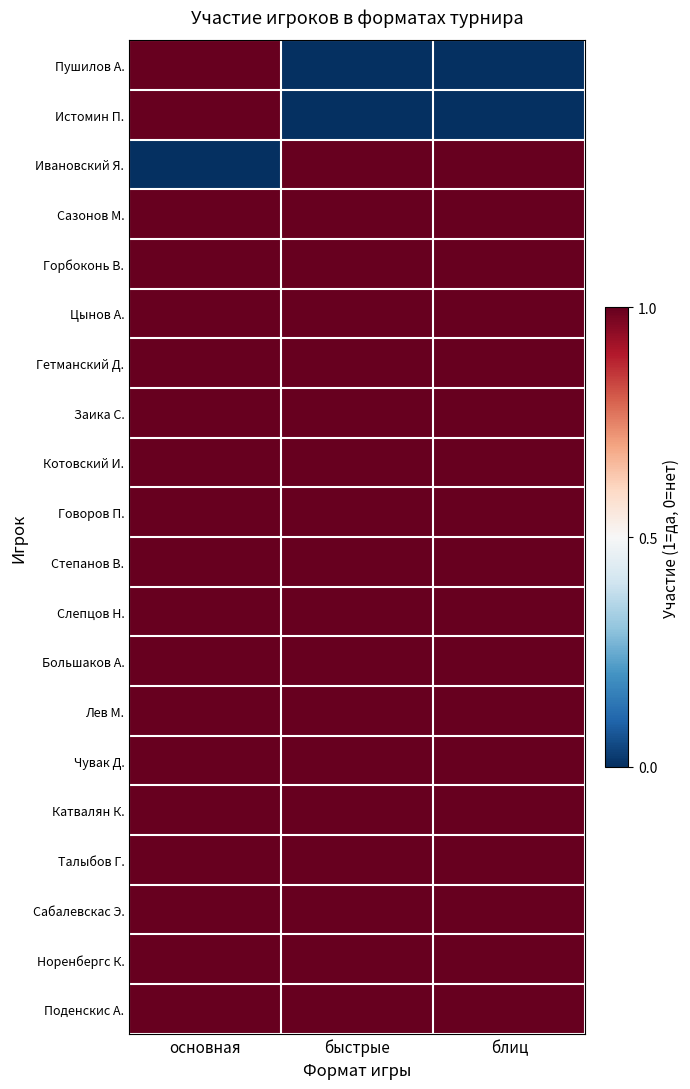

Reading left to right, list all the values displayed in this chart.

Пушилов А.: основная=1	быстрые=0	блиц=0
Истомин П.: основная=1	быстрые=0	блиц=0
Ивановский Я.: основная=0	быстрые=1	блиц=1
Сазонов М.: основная=1	быстрые=1	блиц=1
Горбоконь В.: основная=1	быстрые=1	блиц=1
Цынов А.: основная=1	быстрые=1	блиц=1
Гетманский Д.: основная=1	быстрые=1	блиц=1
Заика С.: основная=1	быстрые=1	блиц=1
Котовский И.: основная=1	быстрые=1	блиц=1
Говоров П.: основная=1	быстрые=1	блиц=1
Степанов В.: основная=1	быстрые=1	блиц=1
Слепцов Н.: основная=1	быстрые=1	блиц=1
Большаков А.: основная=1	быстрые=1	блиц=1
Лев М.: основная=1	быстрые=1	блиц=1
Чувак Д.: основная=1	быстрые=1	блиц=1
Катвалян К.: основная=1	быстрые=1	блиц=1
Талыбов Г.: основная=1	быстрые=1	блиц=1
Сабалевскас Э.: основная=1	быстрые=1	блиц=1
Норенбергс К.: основная=1	быстрые=1	блиц=1
Поденскис А.: основная=1	быстрые=1	блиц=1